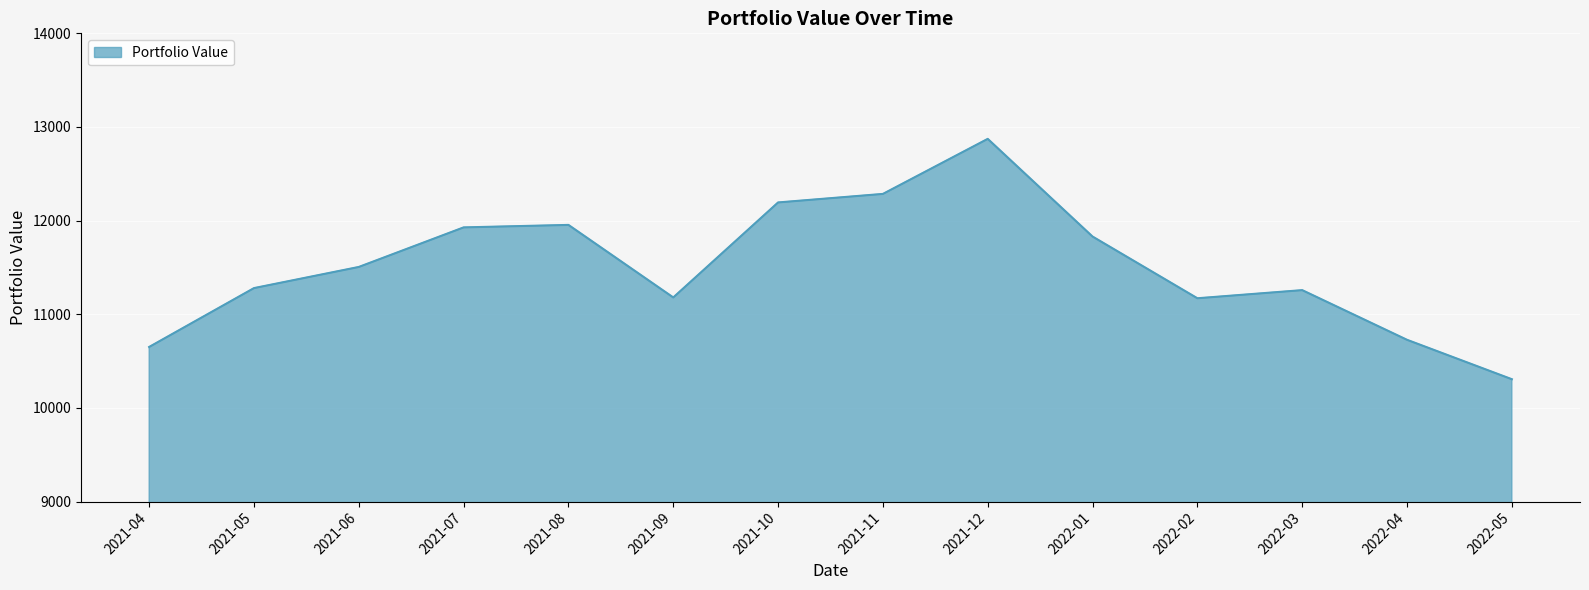

What is the change in value from 2021-09 to 2022-01?

+650.2